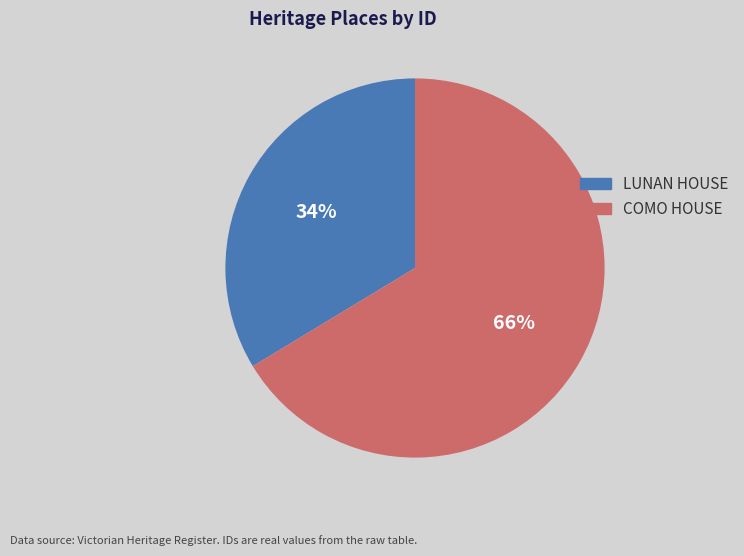

What is the smallest slice in the pie chart?

LUNAN HOUSE